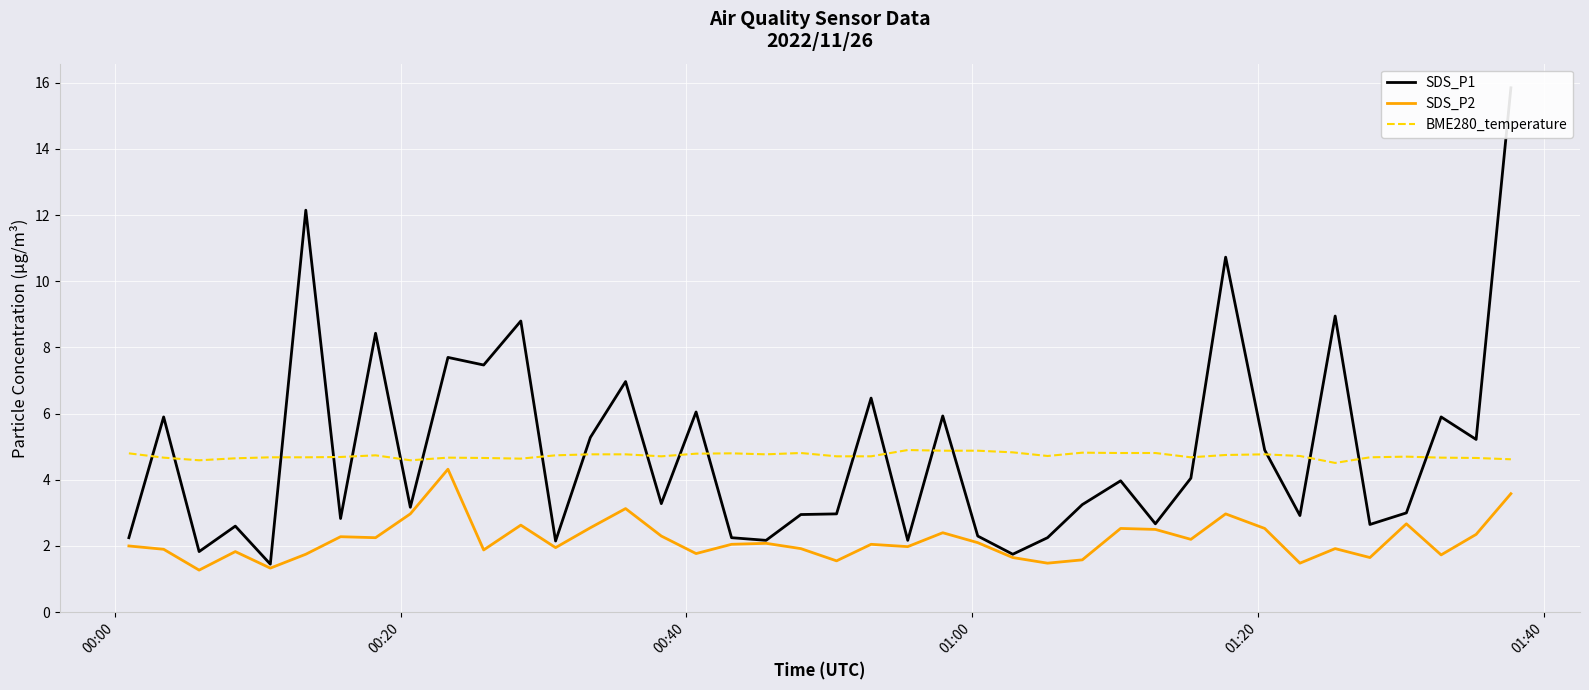

True or false: BME280_temperature and SDS_P2 cross at least once.

False